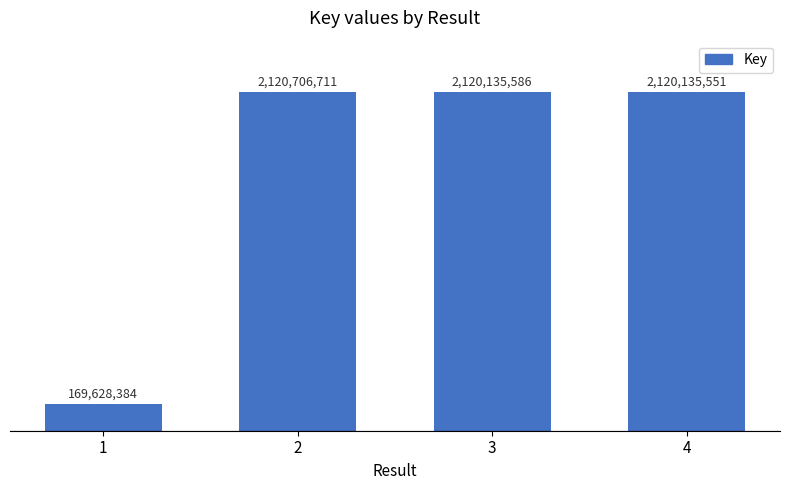

Which label corresponds to the smallest value in the chart?

1